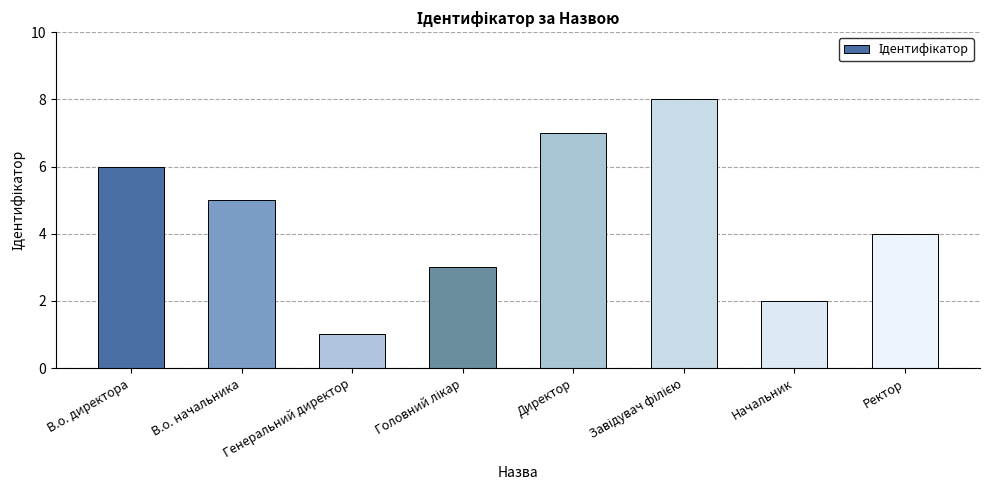

True or false: the data shows 6 at В.о. директора.

True